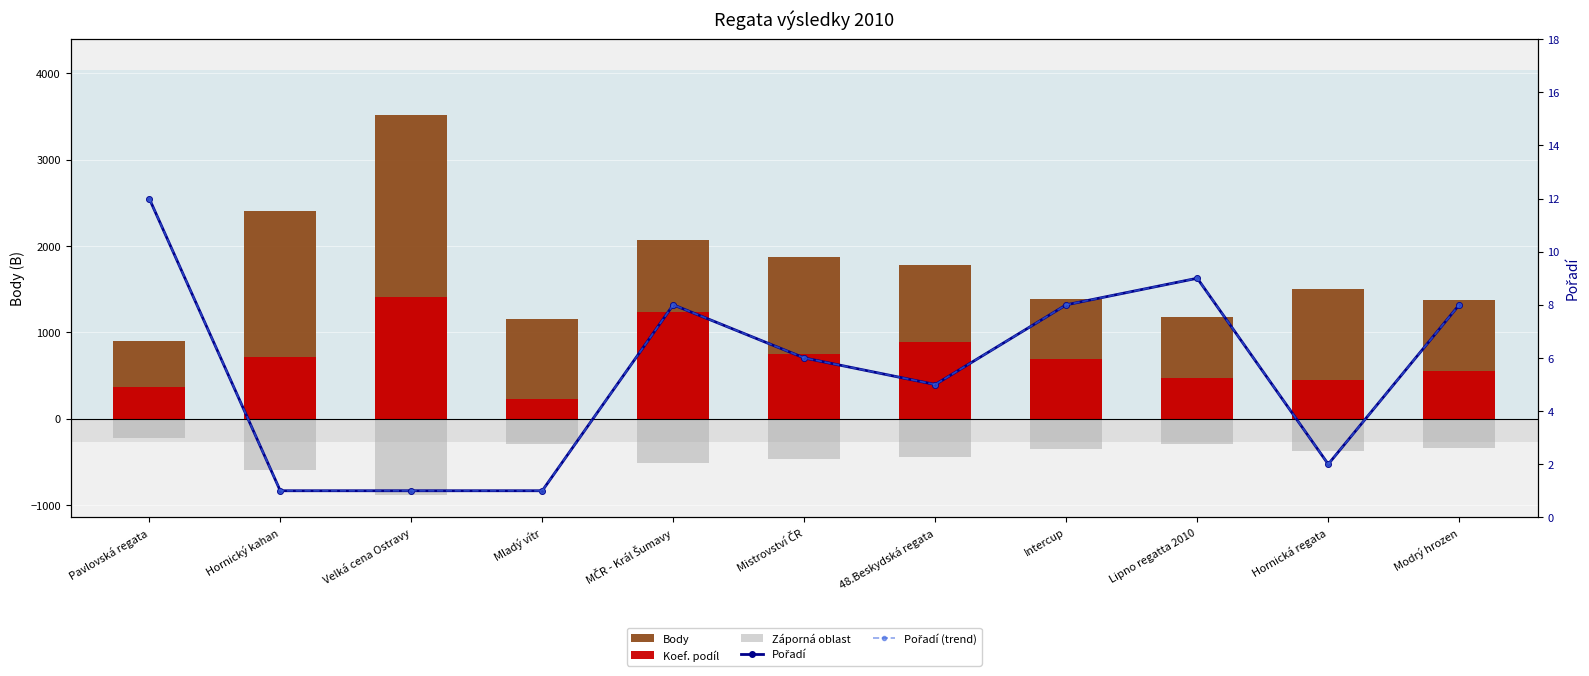

At how many categories does at least one series exceed 356?

11